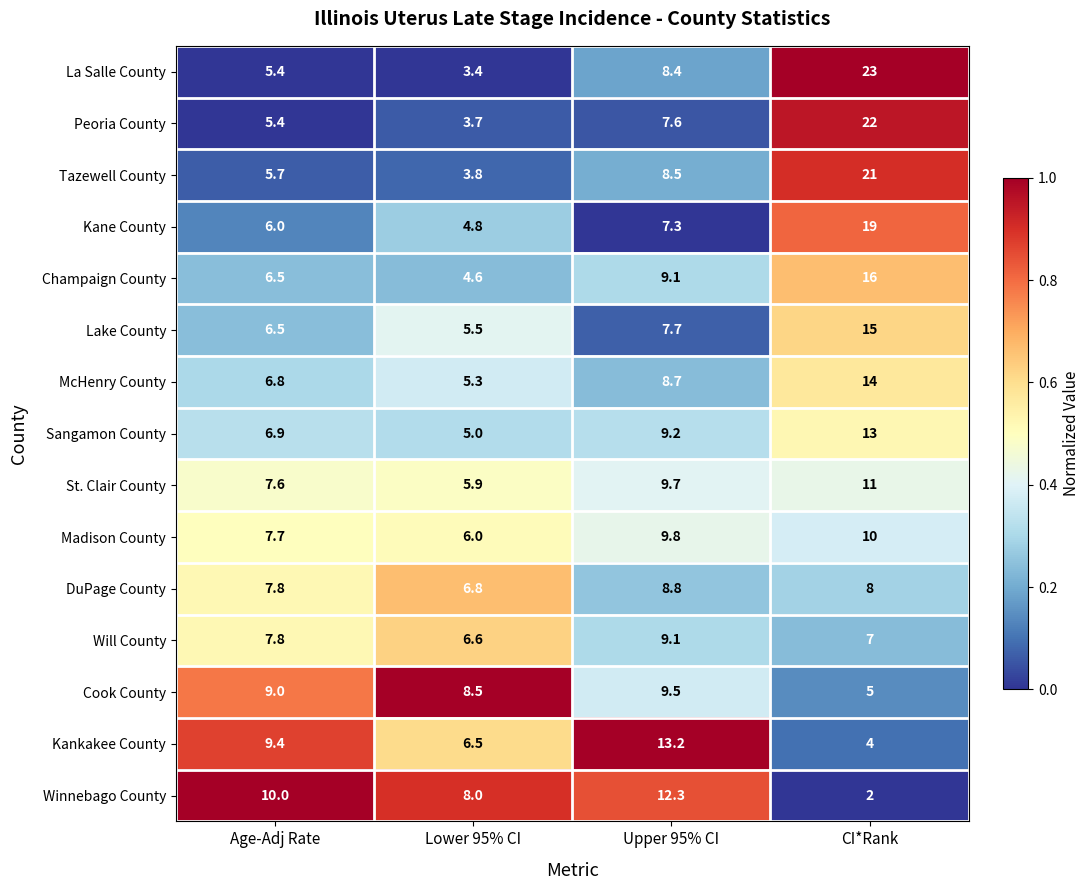

What is the difference between the second highest and minimum values in the DuPage County series?

1.2